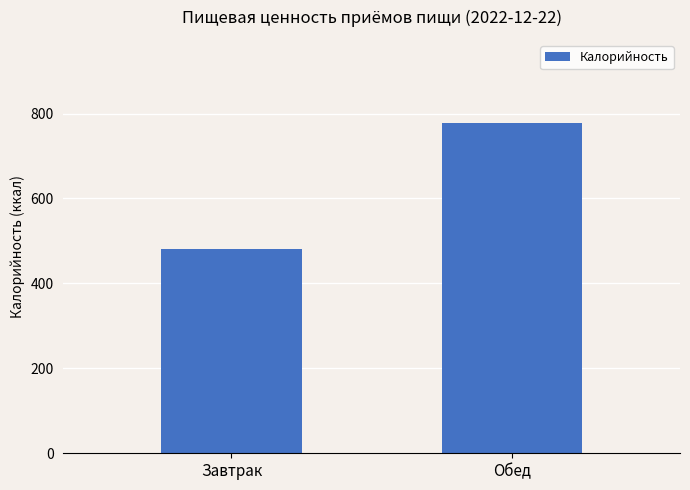

How many bars are there in total?

2